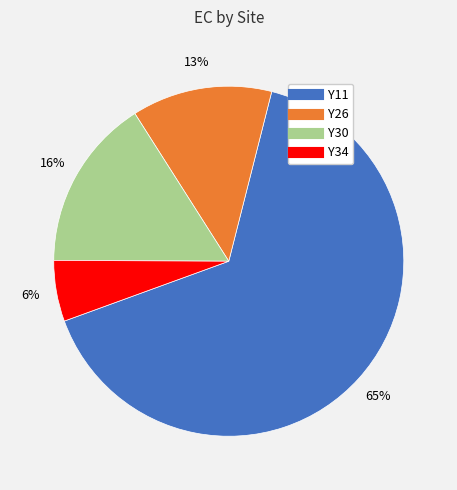

To the nearest percent, what portion does Y34 represent?

6%